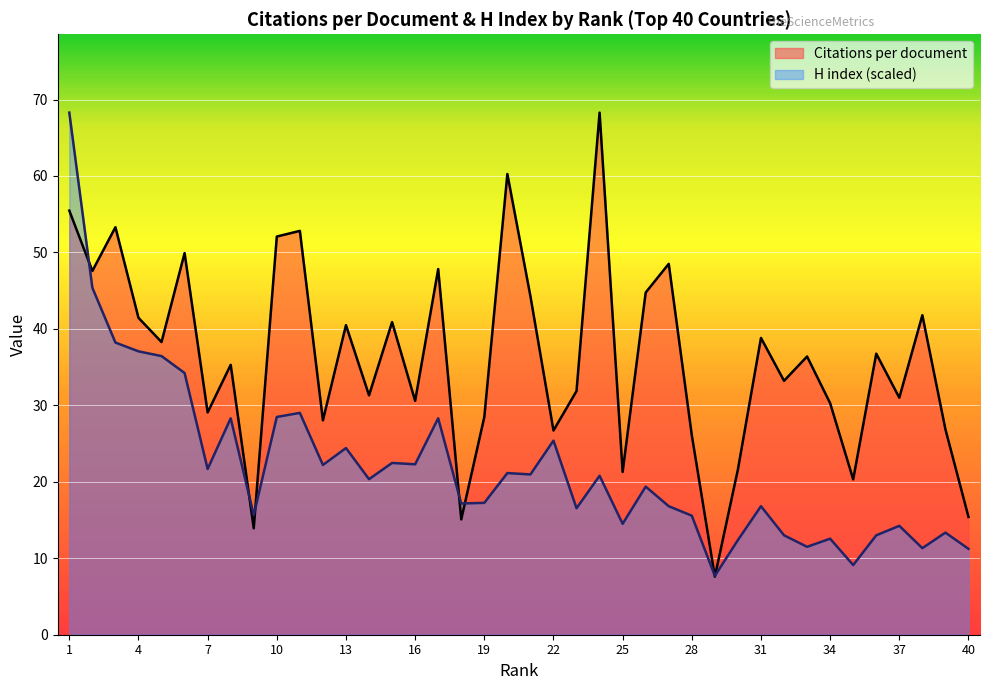

How many intersections are there between H index (normalized) and Citations per document?

7